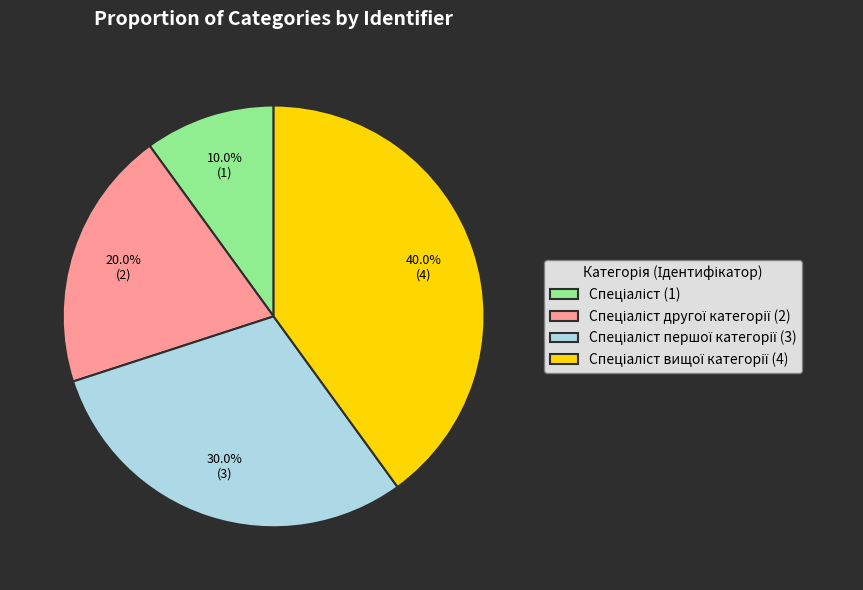

Is there a majority slice in this chart?

No